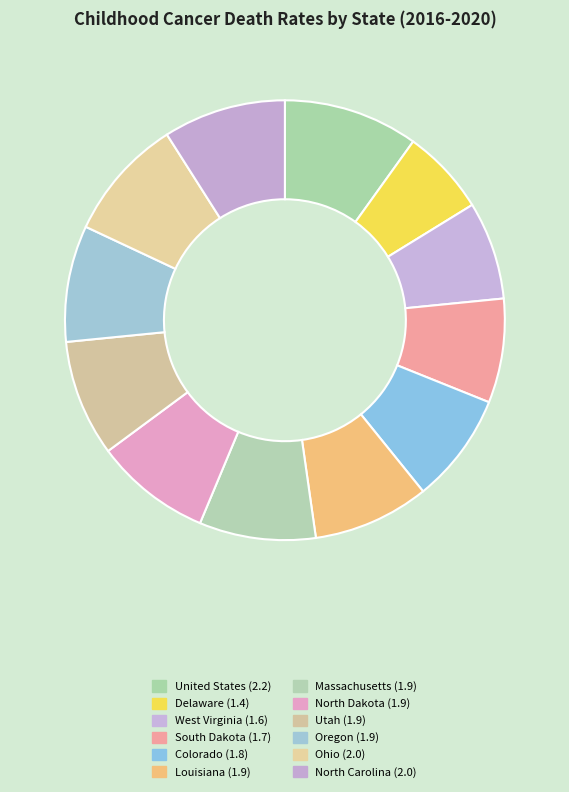

How many segments does this pie chart have?

12